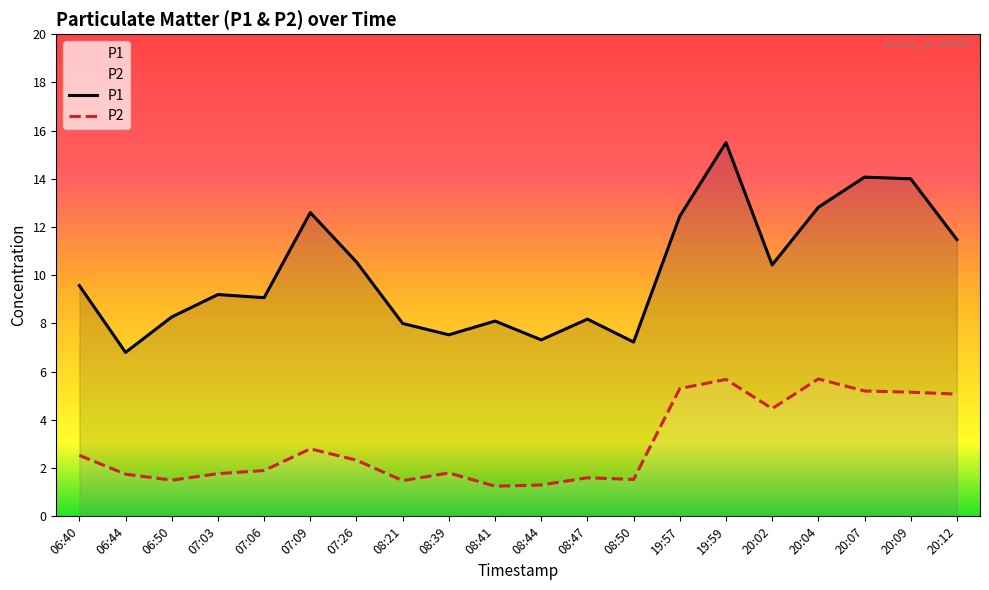

Where does the P2 series first go above 2?

06:40